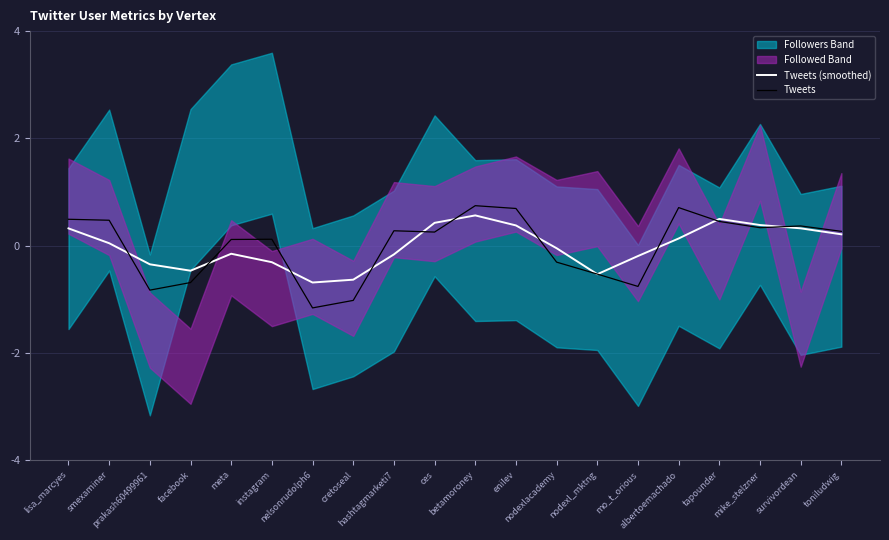

Where does the Tweets series first go above 0?

lisa_marcyes